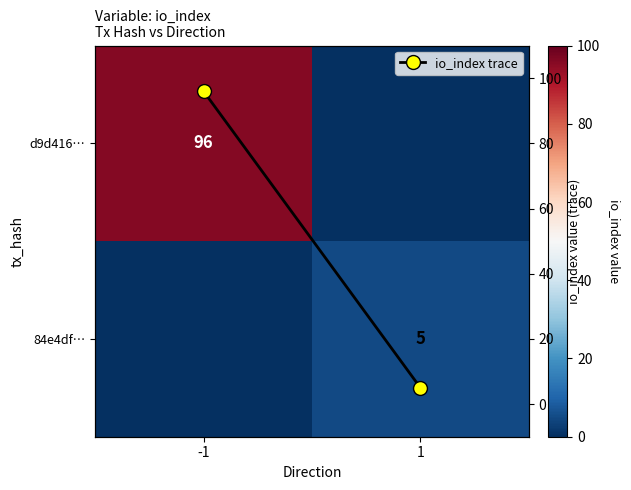

Which series has the largest total across all categories?

io_index trace